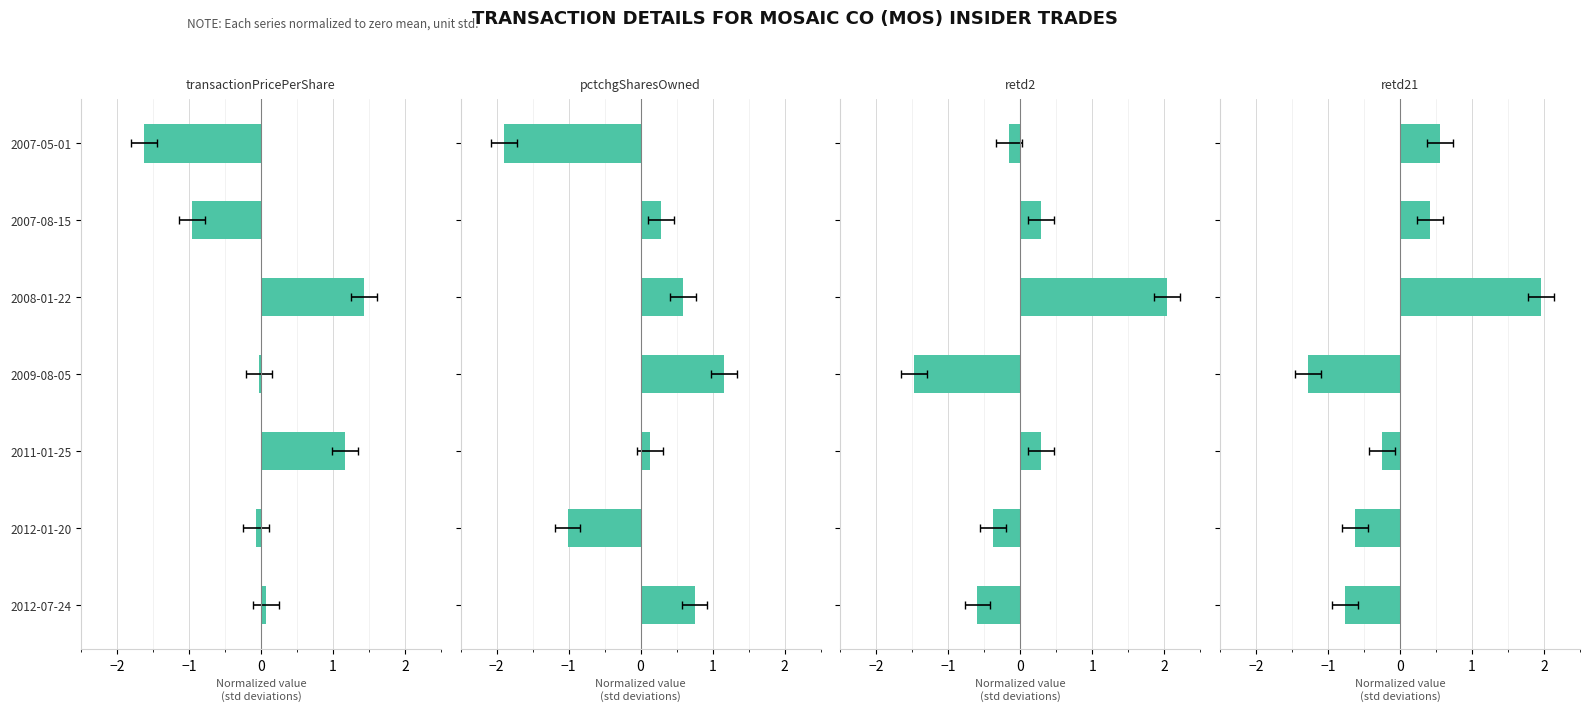

What is the difference between the maximum and minimum values in the pctchgSharesOwned series?

3.1